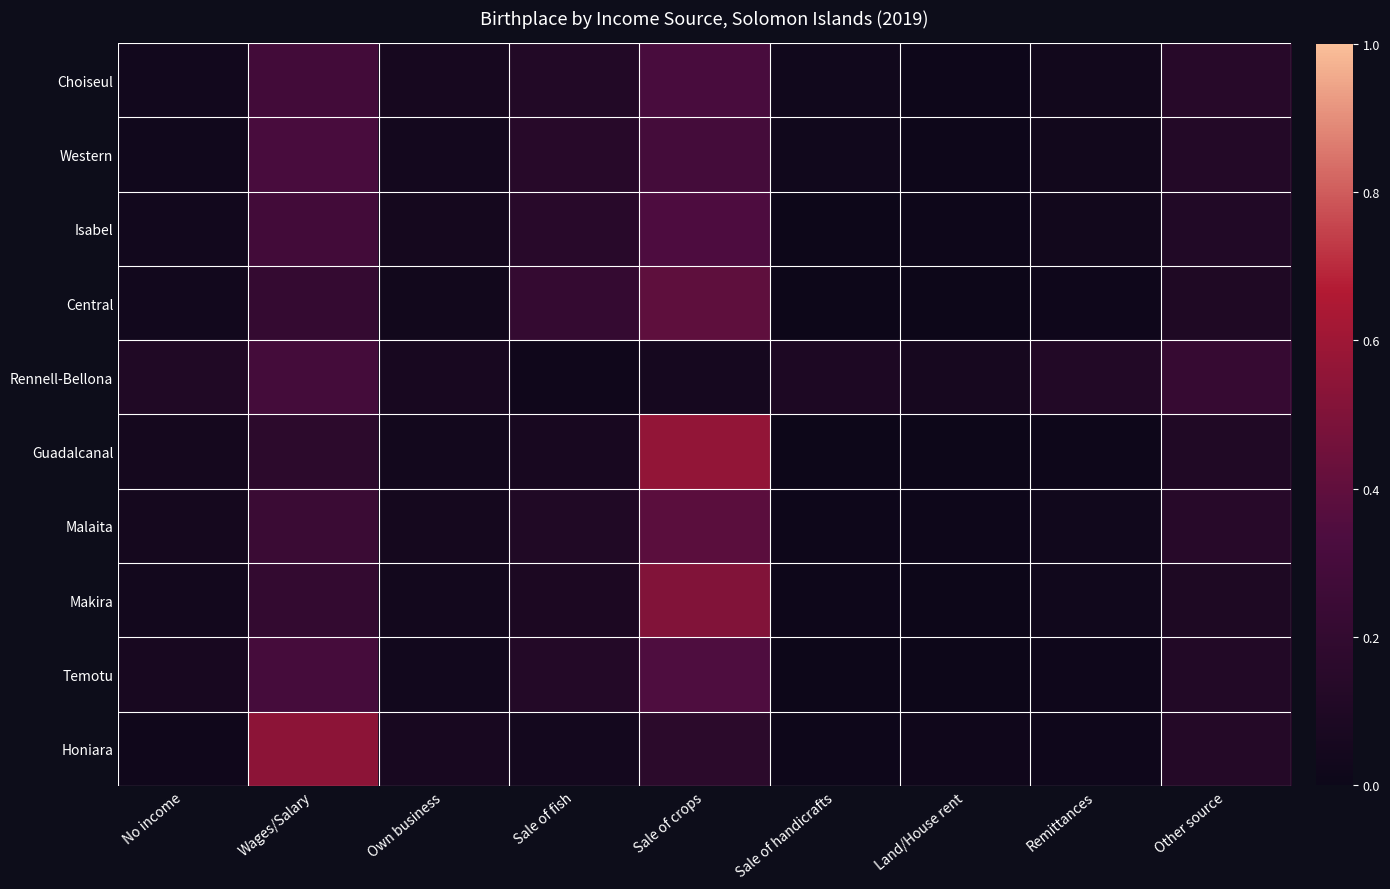

Which series has the widest spread of values?

Guadalcanal